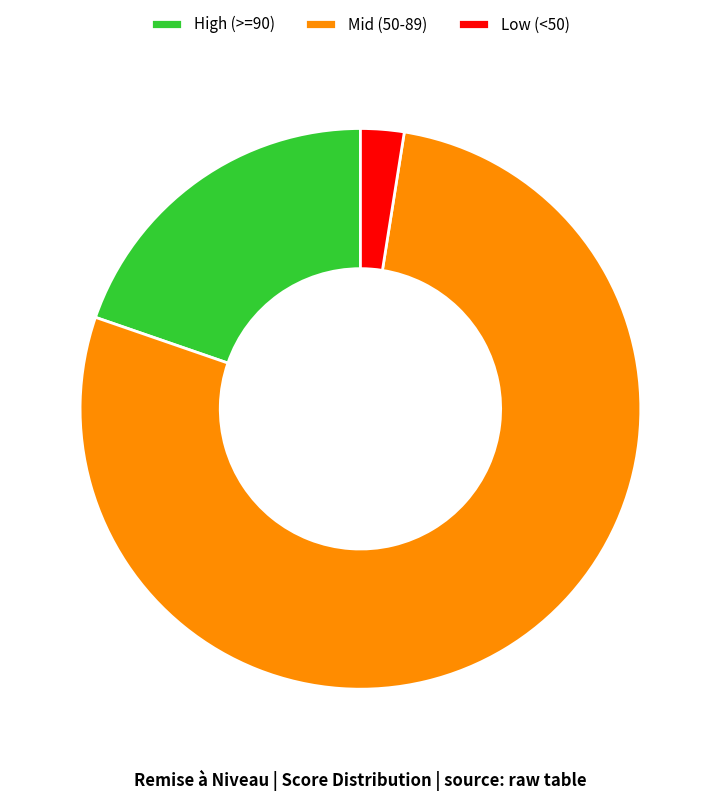

Is it true that Low (<50) is 3% of the pie?

True